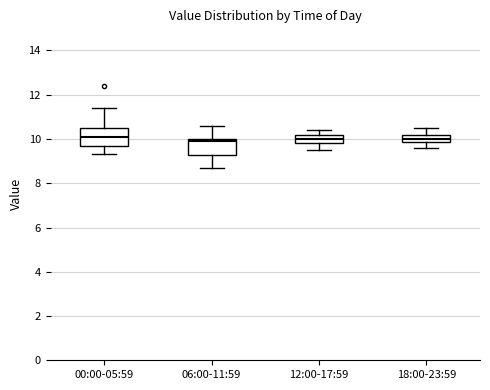

Where does the lower whisker of the box for 12:00-17:59 end on the y-axis? The values are not printed on the chart, so give them approximately, as read against the axis.

9.6